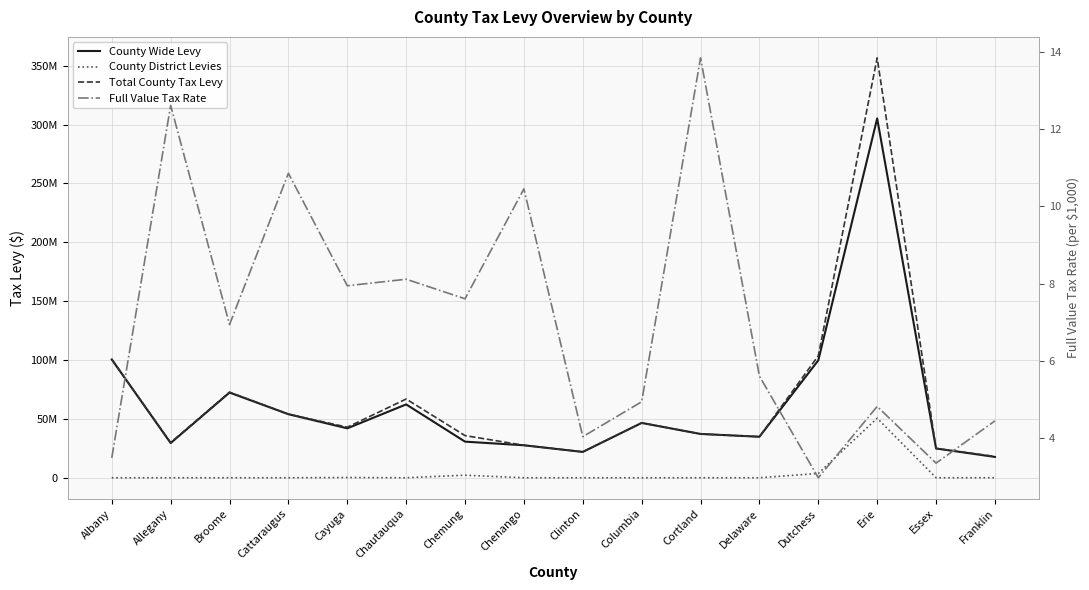

True or false: Total County Tax Levy and County District Levies cross at least once.

False